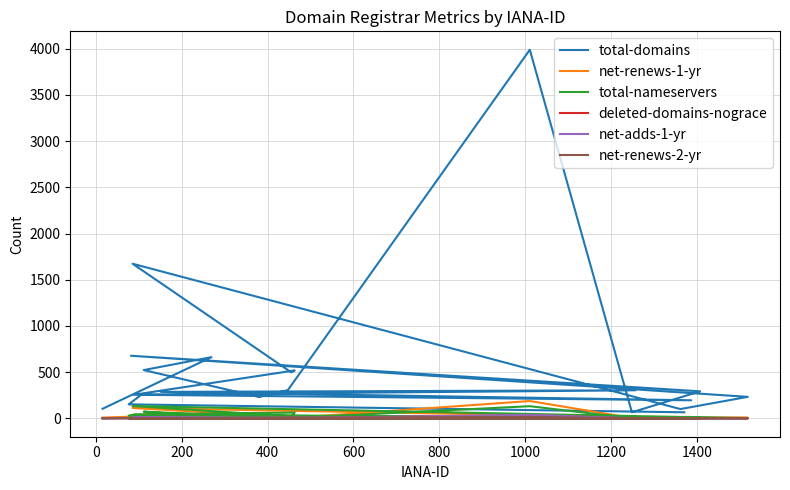

What is the difference between the maximum and minimum values in the net-renews-2-yr series?

15